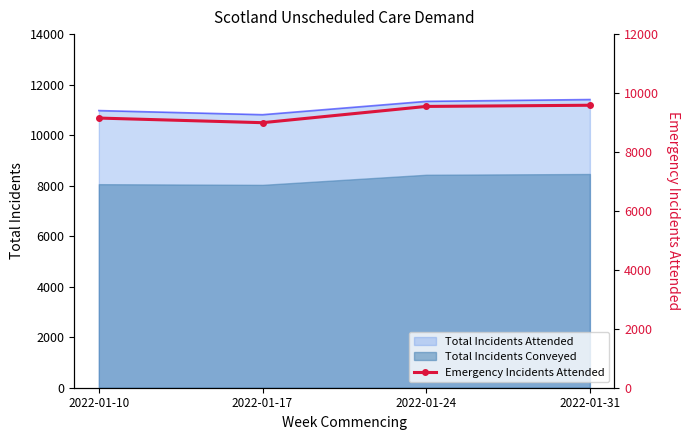

The value at 2022-01-10 is 14084. True or false?

False